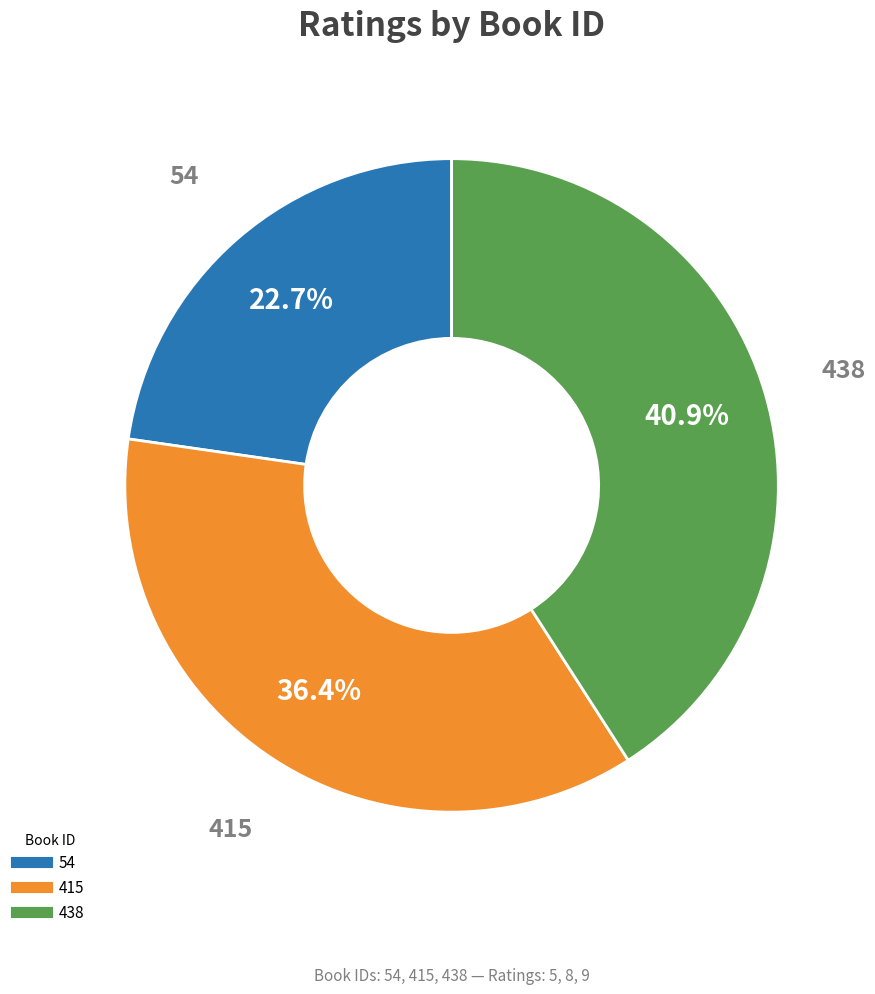

To the nearest percent, what is the difference between the 415 and 54 slice percentages?

14%